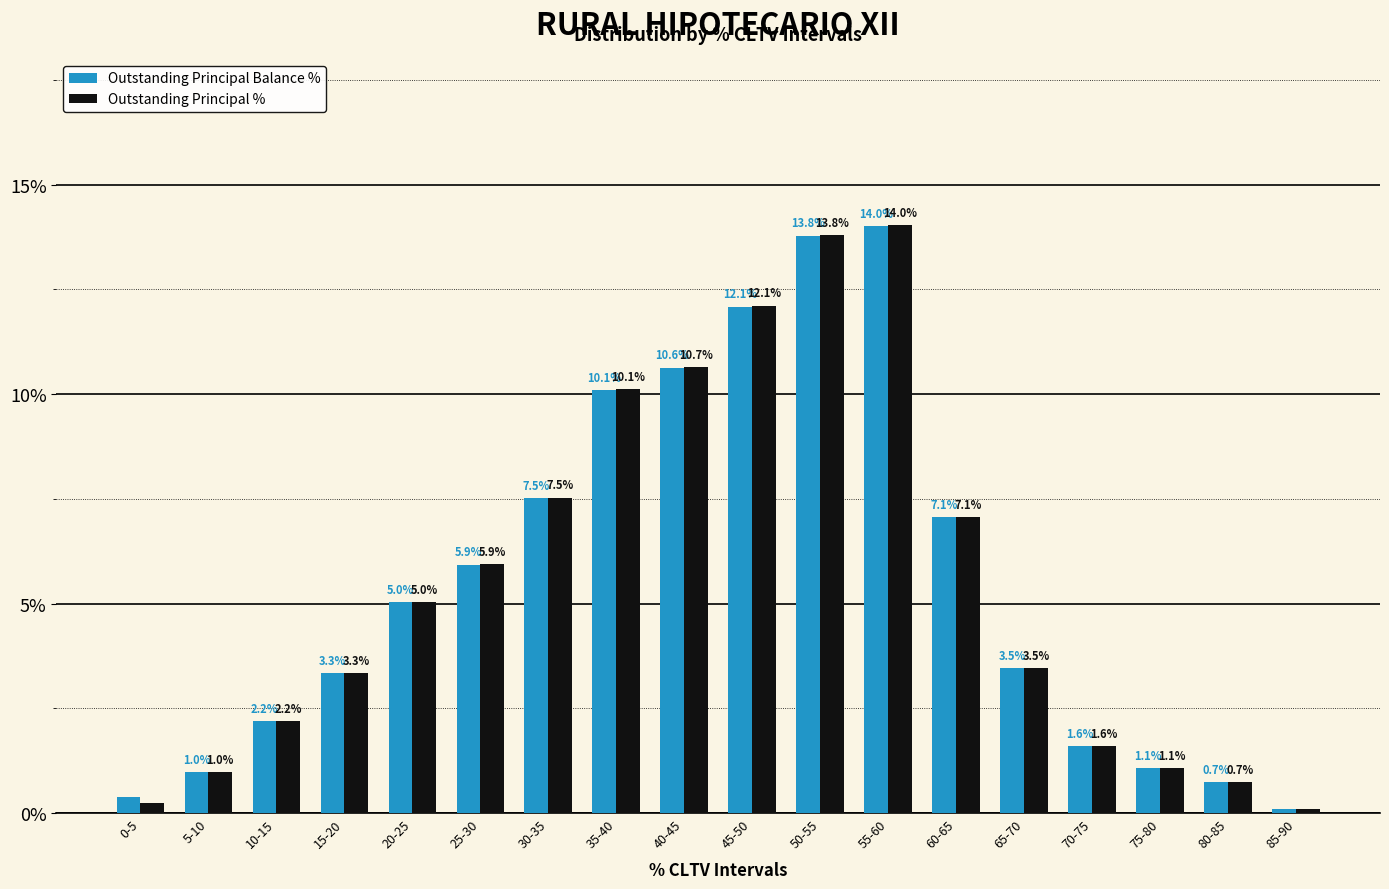

How many categories are shown in the chart?

18